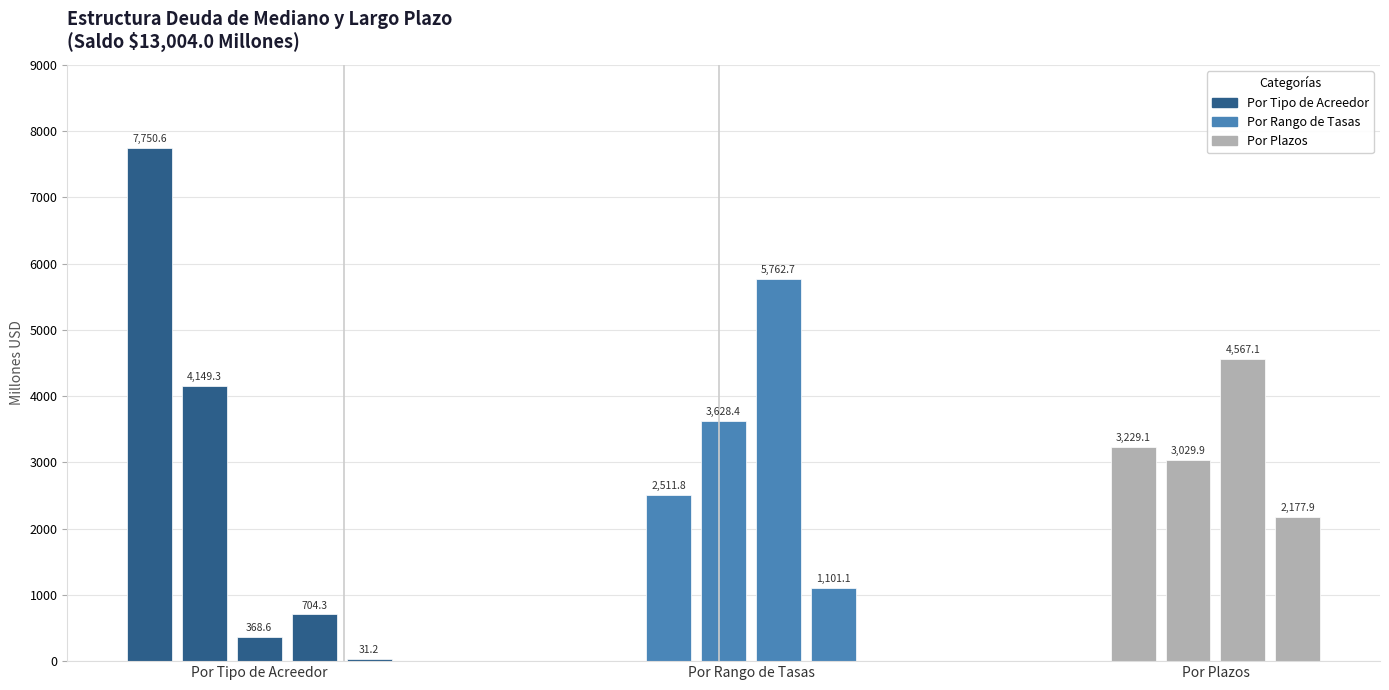

Are the bars horizontal?

No